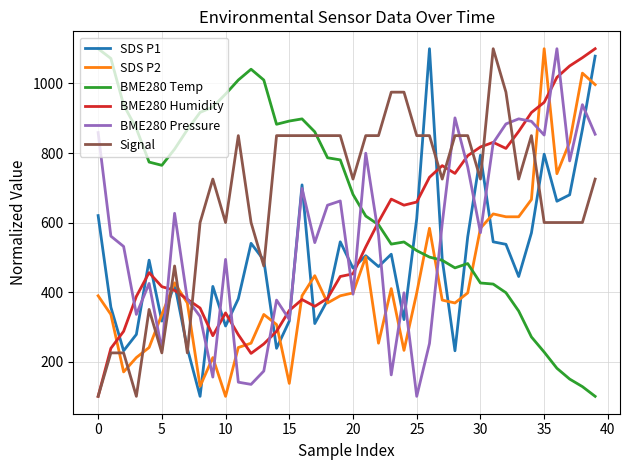

What is the minimum value shown in the chart?

100.0